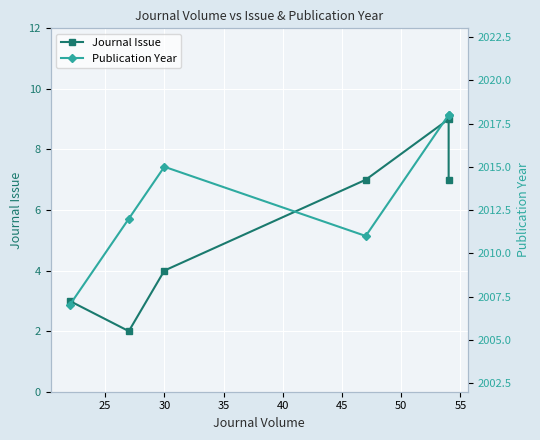

Which series changed the most between 25 and 35?

Journal Issue